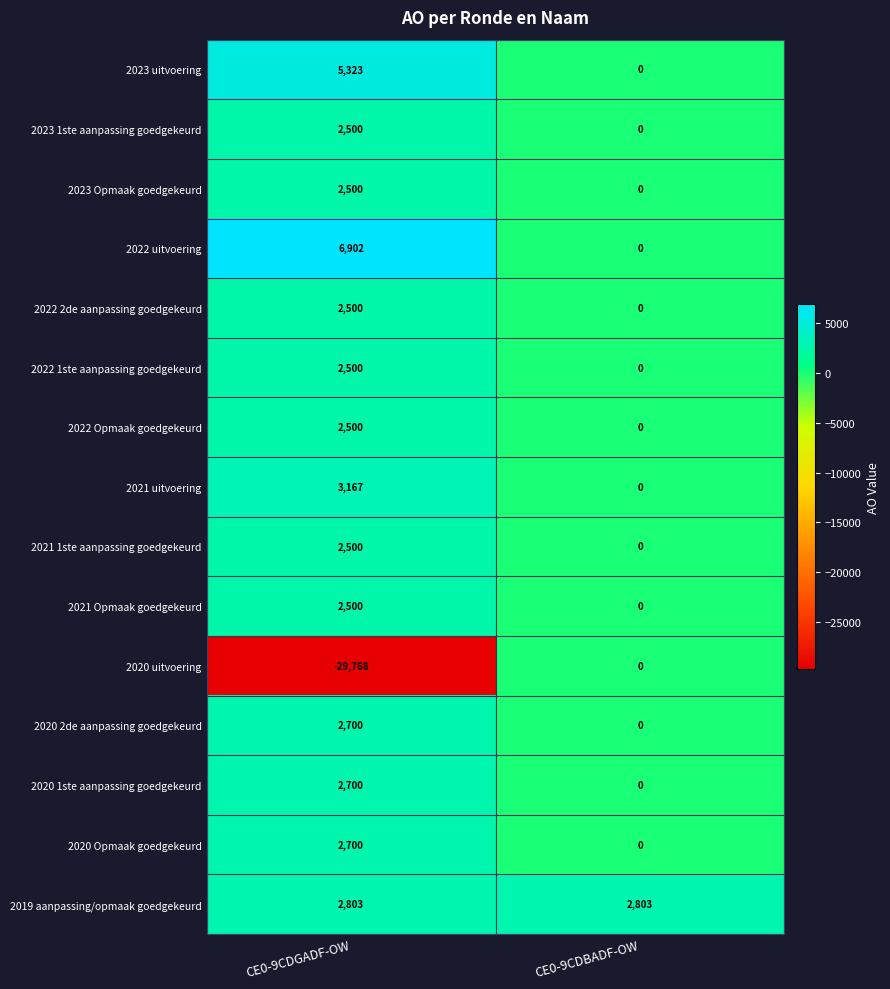

True or false: 2021 uitvoering has a value of 3167 at CE0-9CDGADF-OW.

True